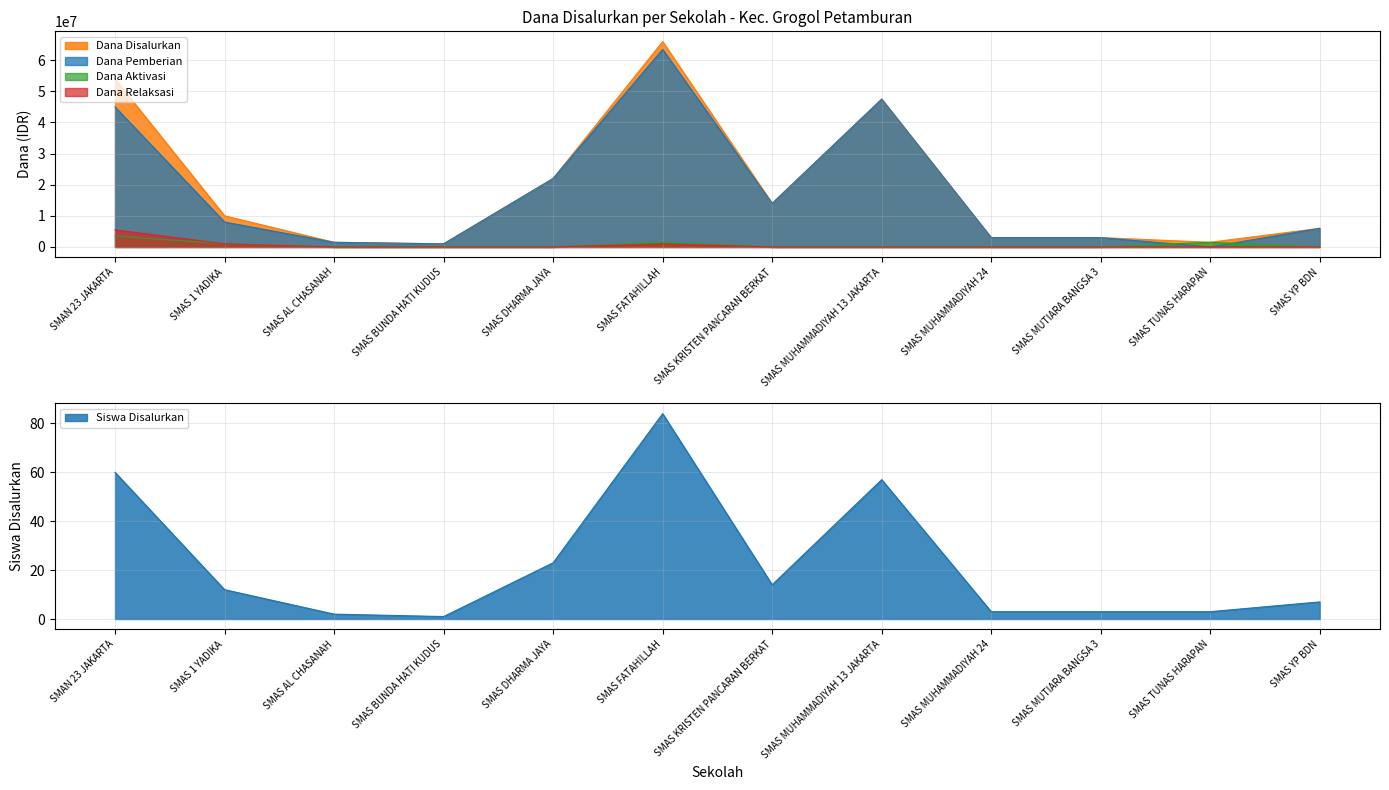

What is the average value of the Dana Relaksasi series?

625000